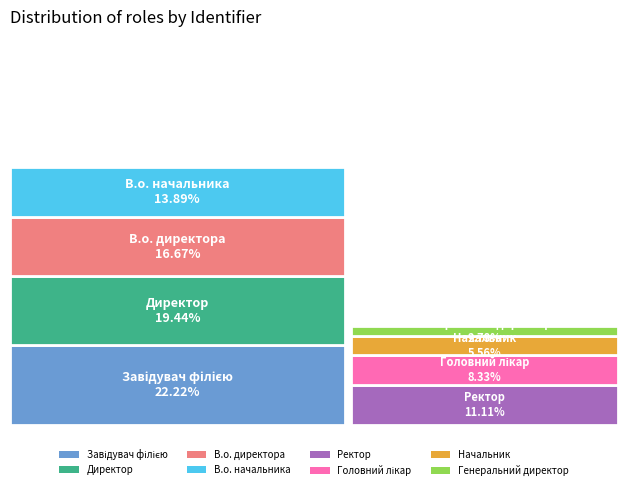

True or false: В.о. директора accounts for 17% of the total.

True